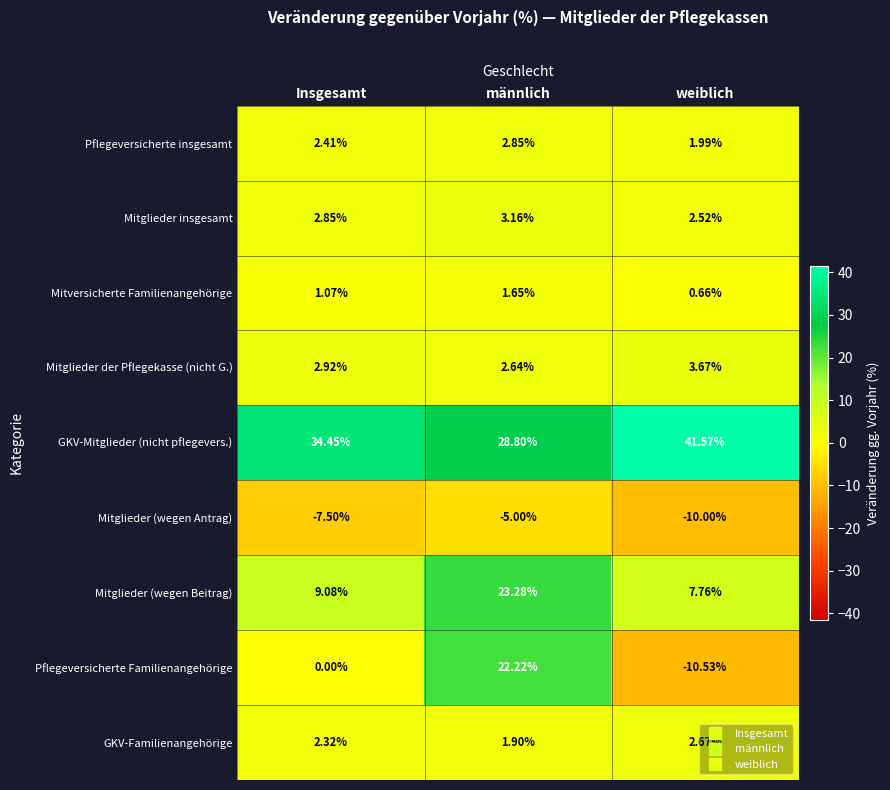

At which label does Mitglieder (wegen Antrag) reach its peak?

männlich